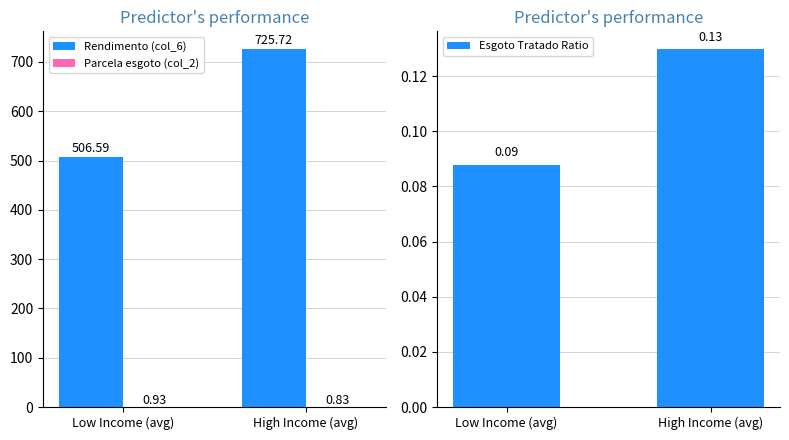

Between High Income (avg) and Low Income (avg), which is larger?

High Income (avg)